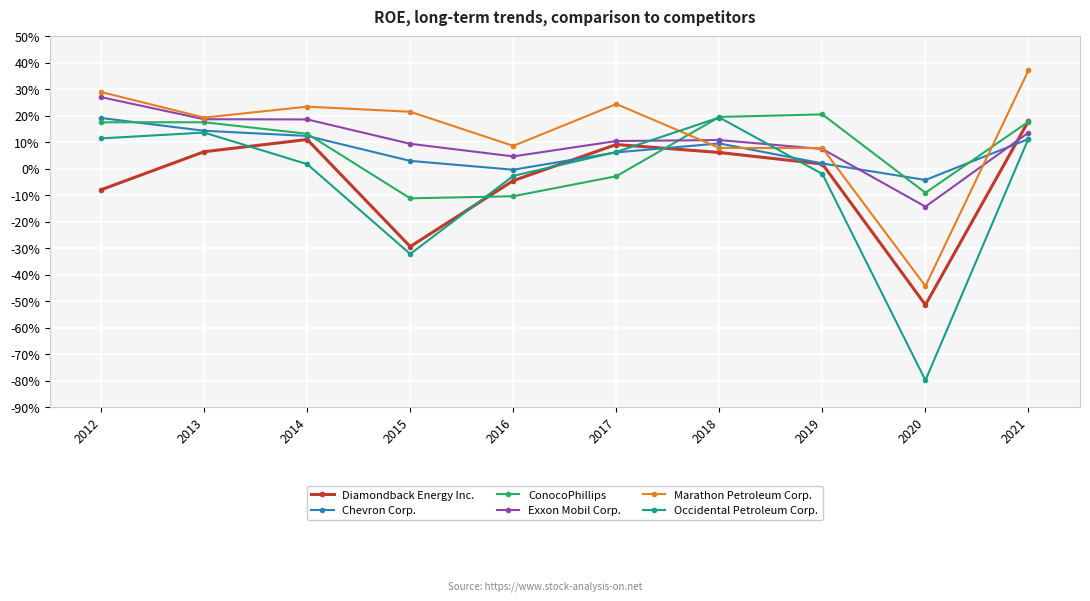

What is the greatest value displayed?

0.4